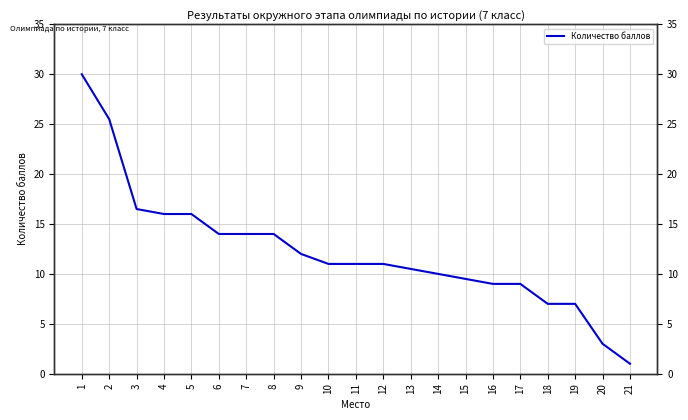

True or false: the data shows 7.0 at 18.

True